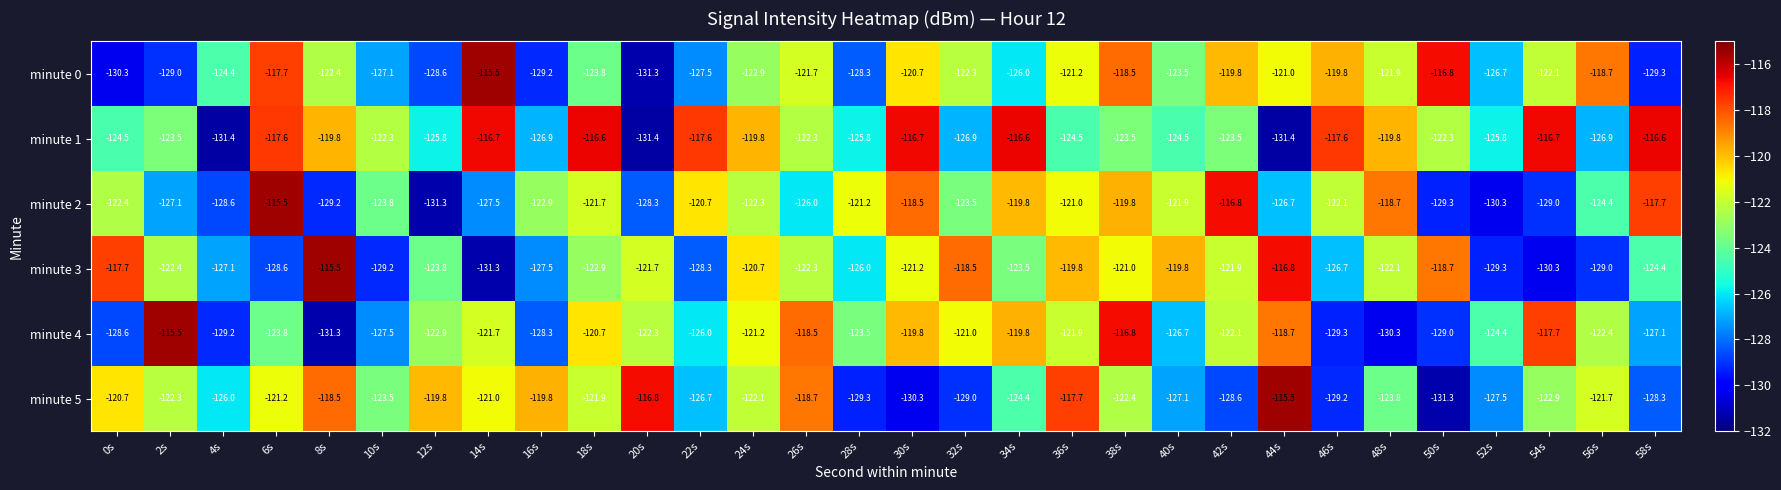

What is the maximum value shown in the chart?

-115.5